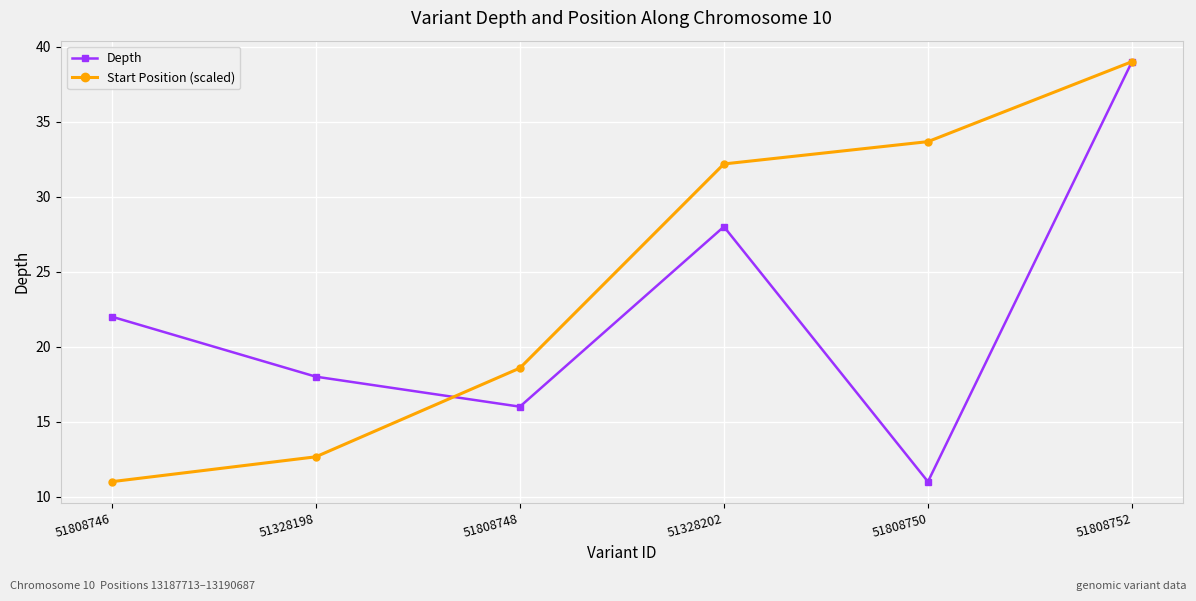

What is the value of the Start Position (scaled) point at the 4th from the left?

32.2